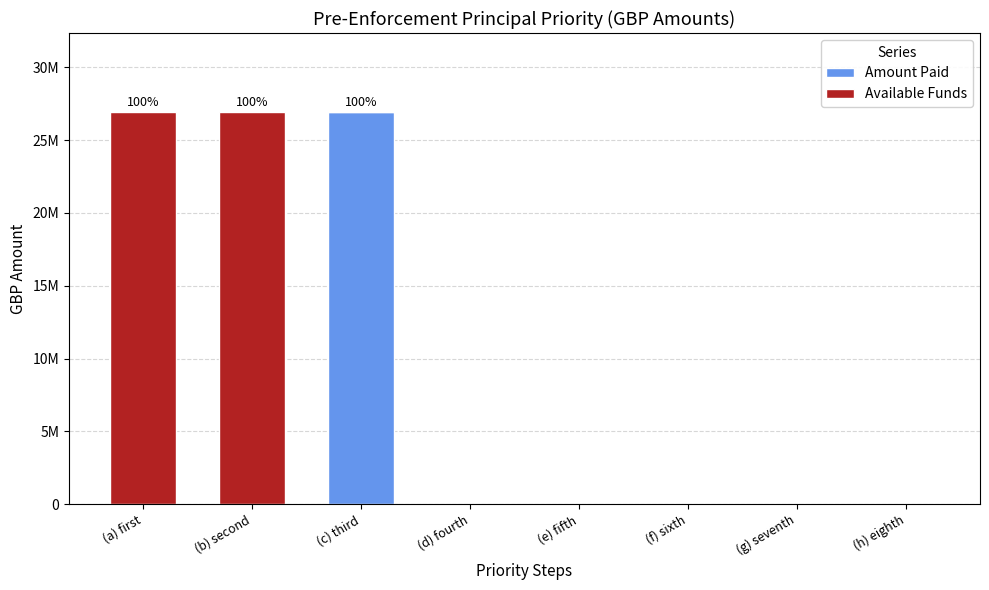

The Available Funds series shows 0.0 at (d) fourth. True or false?

True